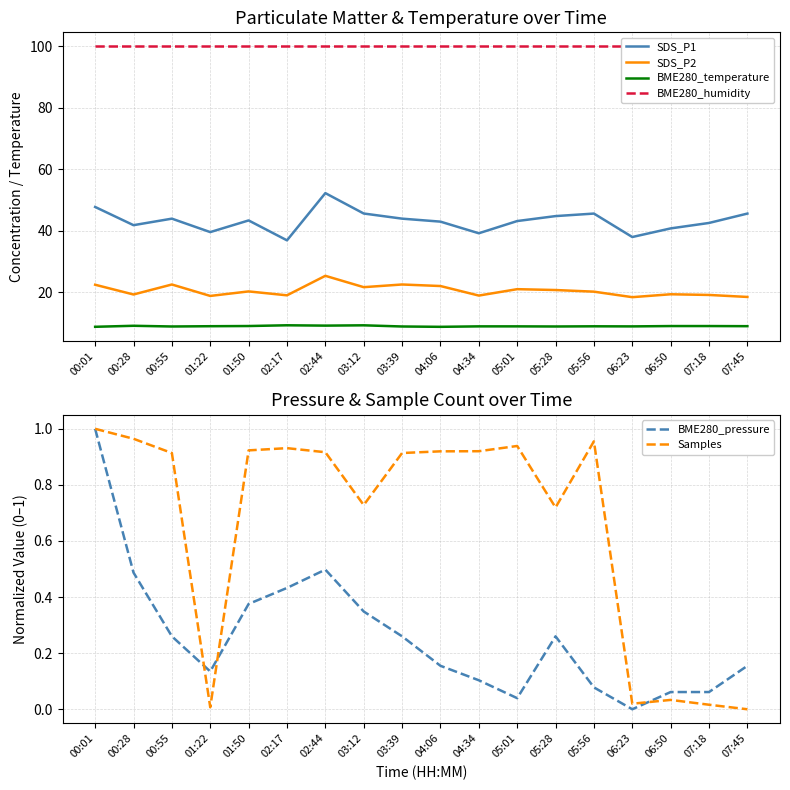

The value of BME280_temperature at 03:12 is 15.5. True or false?

False